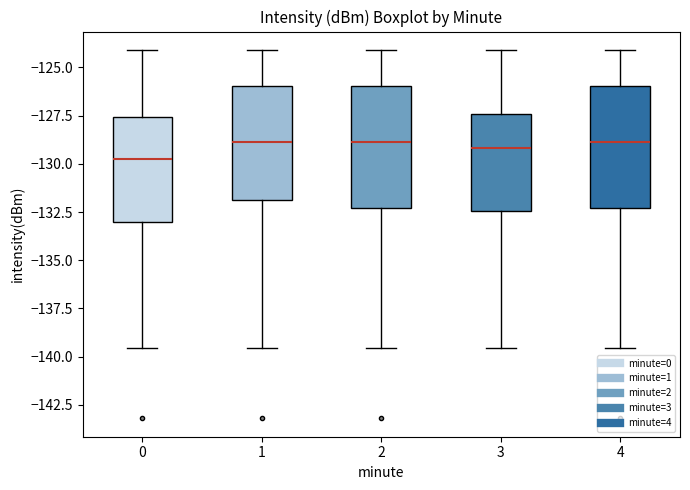

Where does the lower whisker of the box at x = 2 end on the y-axis? The values are not printed on the chart, so give them approximately, as read against the axis.

-139.5